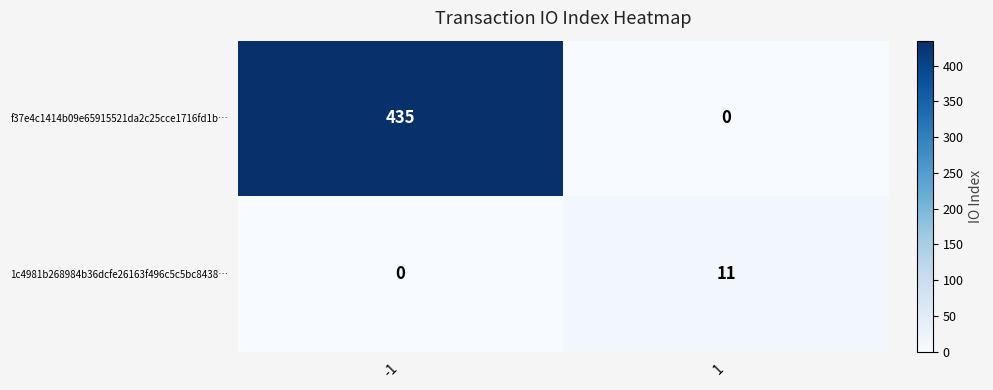

What is the greatest value displayed?

435